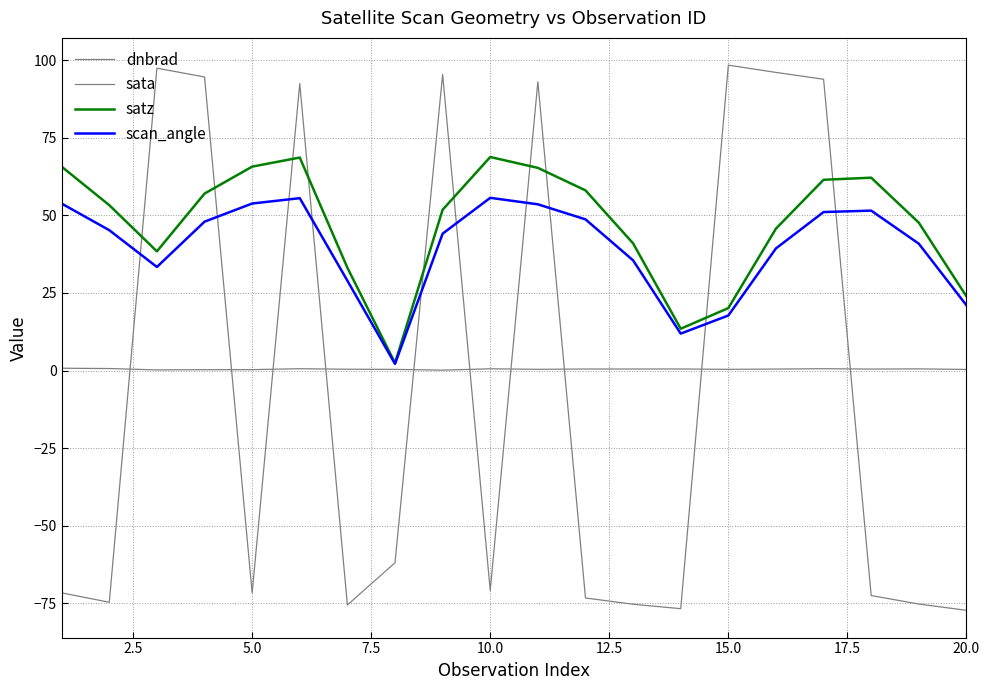

Does the chart have visible grid lines?

Yes